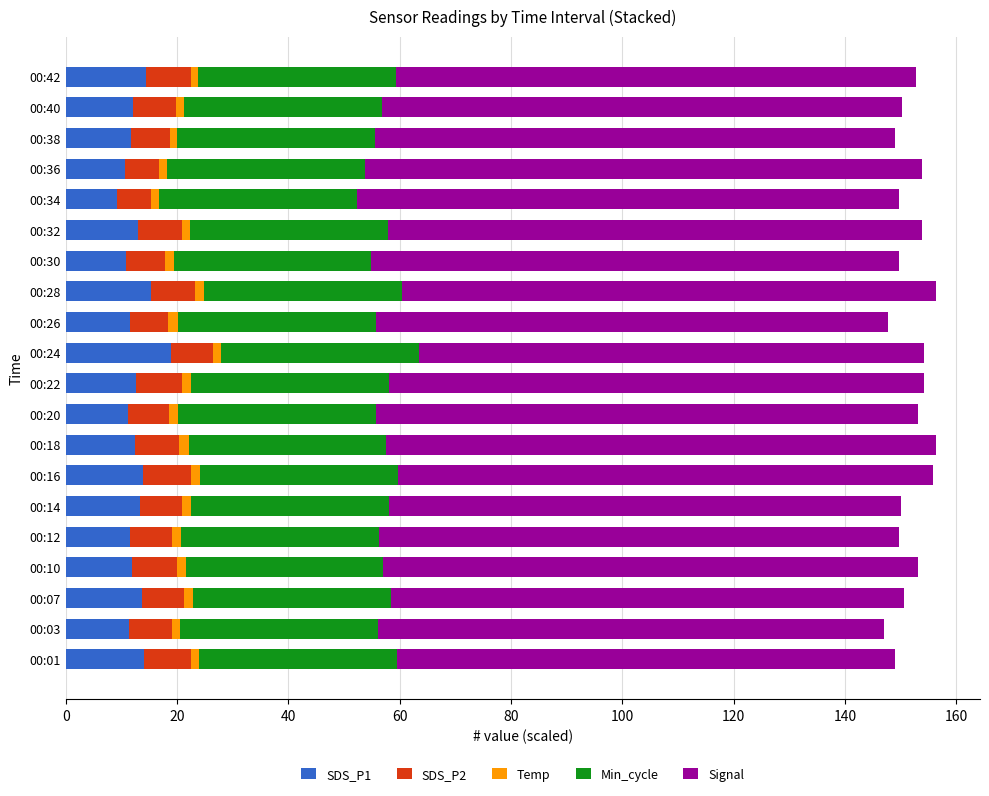

What is the difference between the second highest and second lowest values in the SDS_P1 series?

4.6